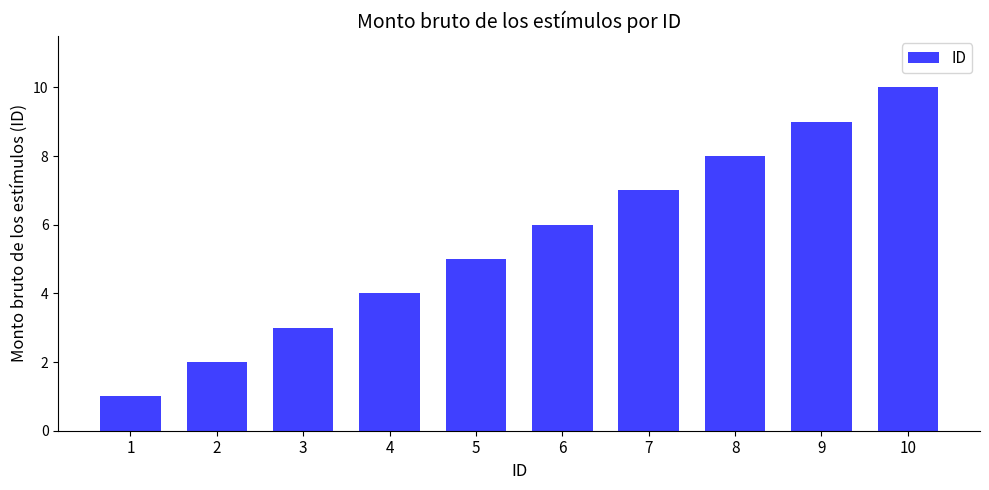

What is the value of the 10th bar from the left?

10